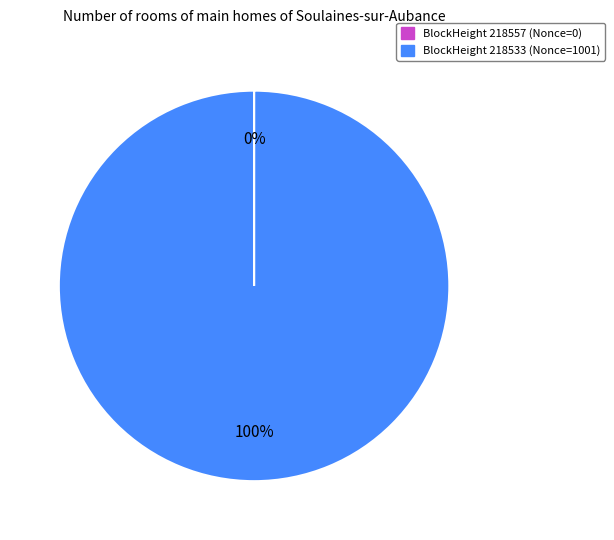

Is there a majority slice in this chart?

Yes